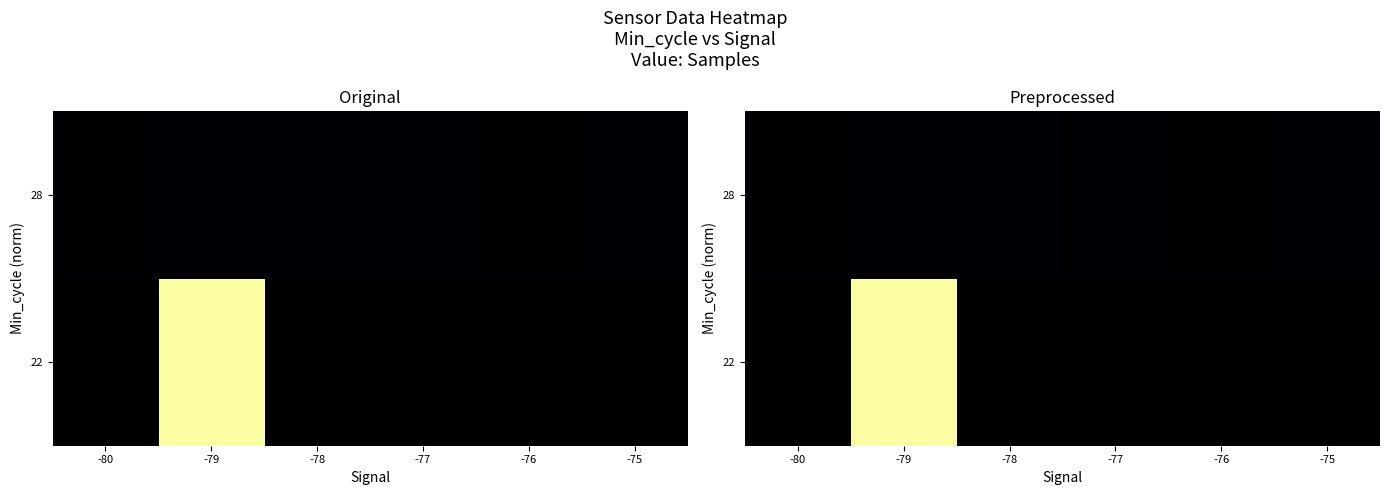

Which label corresponds to the smallest value in the chart?

-76